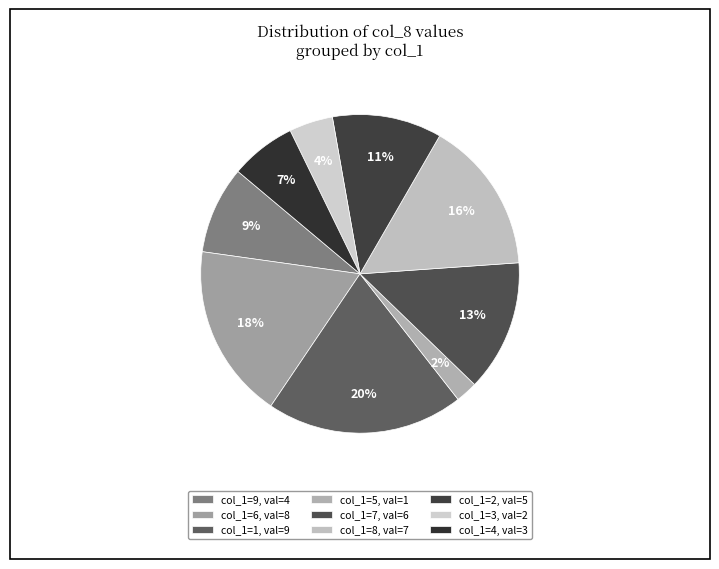

To the nearest percent, what is the difference between the largest and smallest slice percentages?

18%